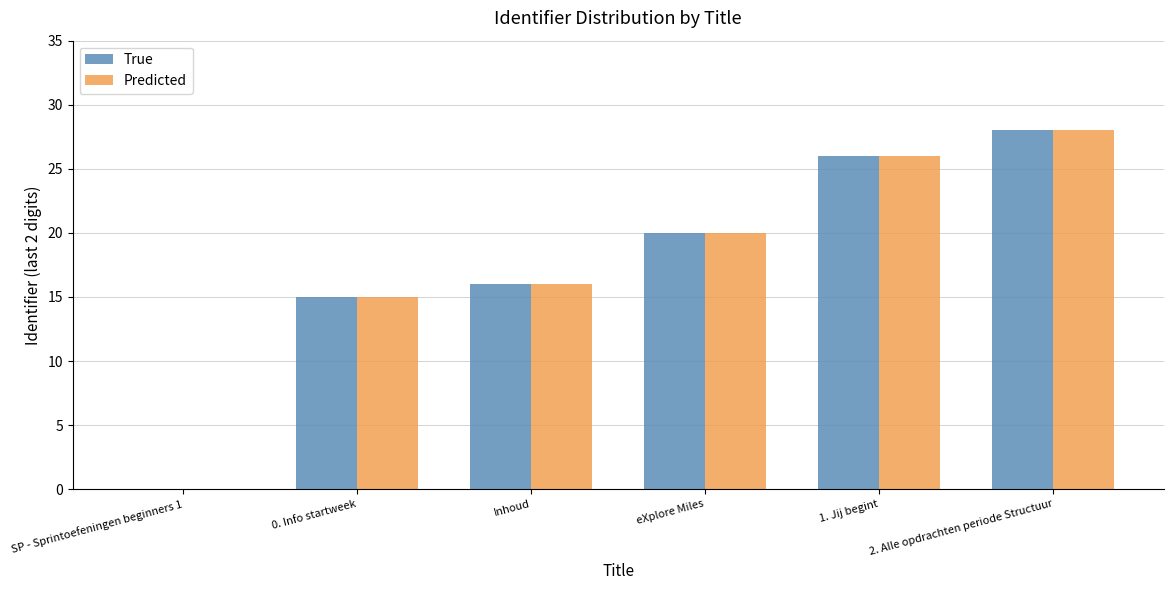

How many groups of bars are there?

6